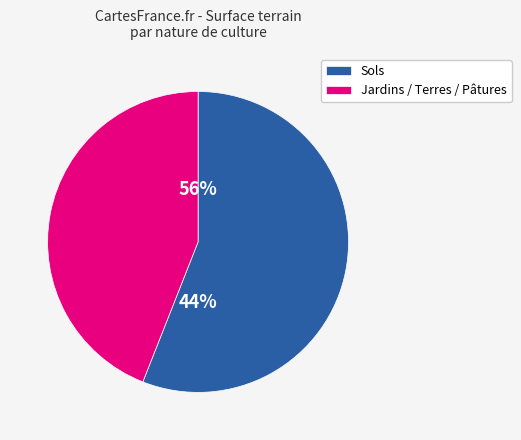

Is terres the majority of the pie?

No